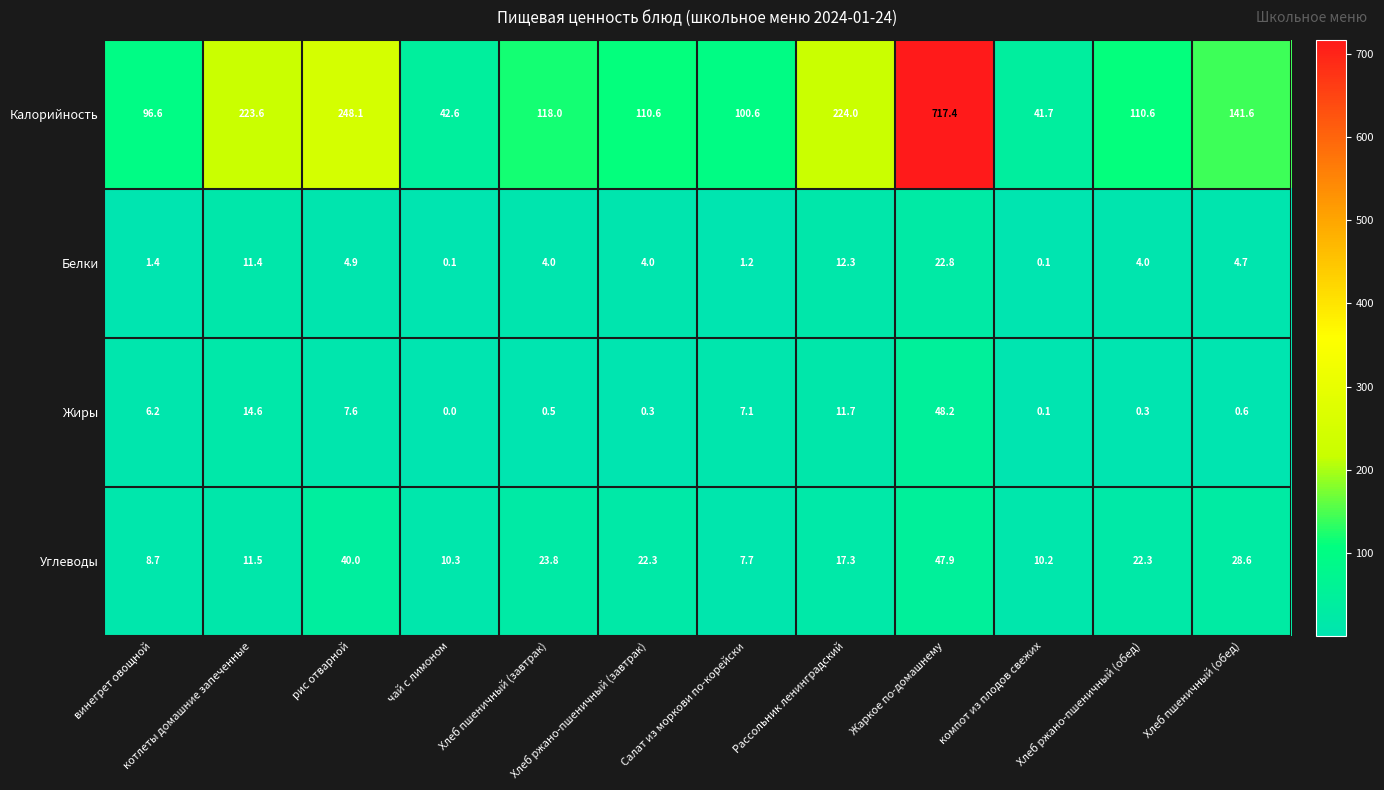

The Калорийность series shows 72.0 at чай с лимоном. True or false?

False